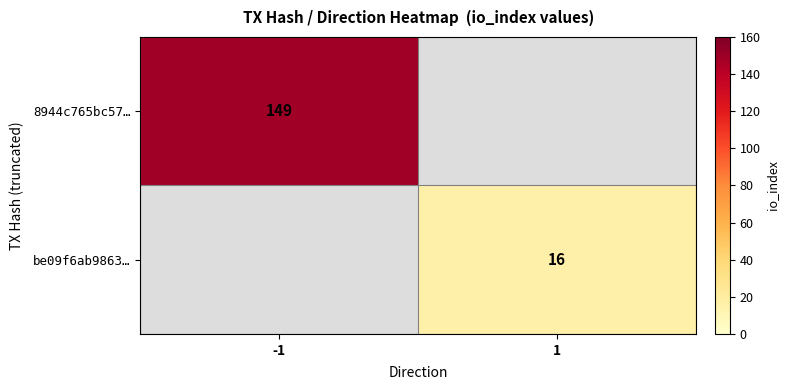

At how many categories does at least one series exceed 112?

1